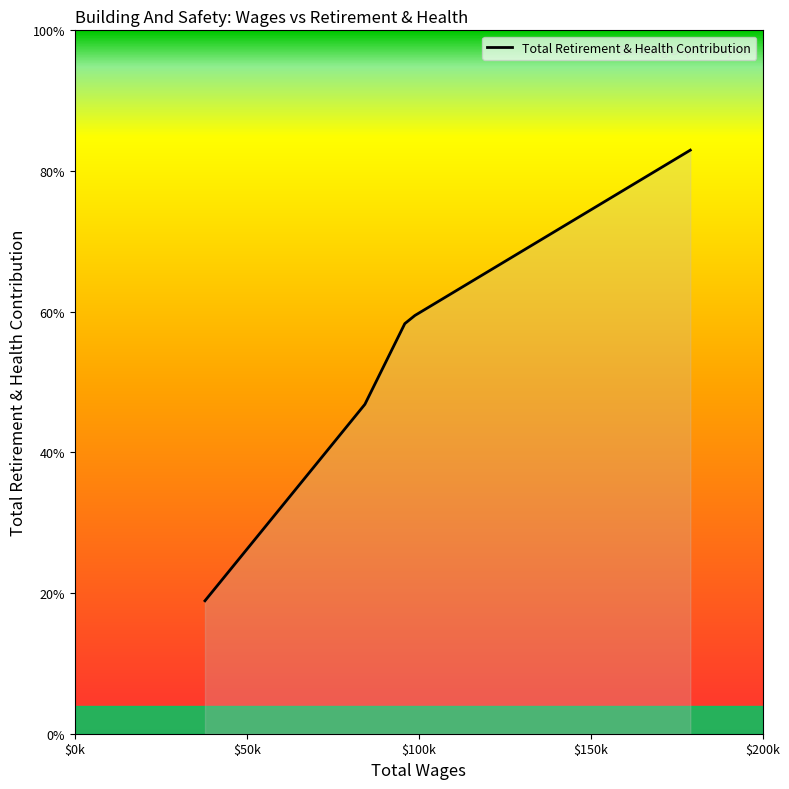

Does the chart display data point markers on the line(s)?

No